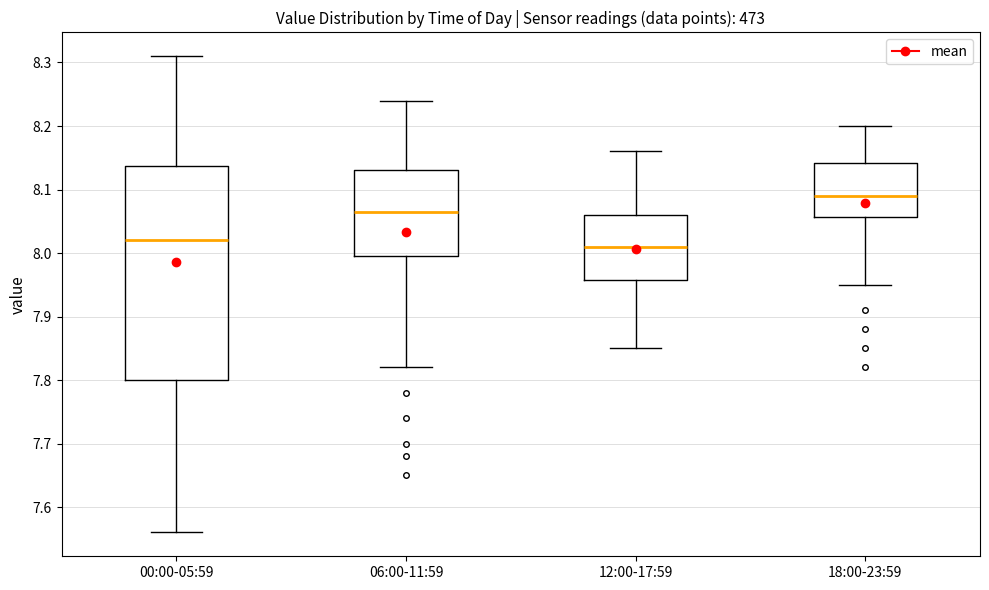

Reading left to right, read every box against the y-axis: the position of its median line, the range the box covers, and the ends of its whiskers. The values are not printed on the chart, so give them approximately, as read against the axis.

00:00-05:59: median 8.02, box 7.80 to 8.14, whiskers 7.56 to 8.31
06:00-11:59: median 8.07, box 8.00 to 8.13, whiskers 7.82 to 8.24
12:00-17:59: median 8.01, box 7.96 to 8.06, whiskers 7.85 to 8.16
18:00-23:59: median 8.09, box 8.06 to 8.14, whiskers 7.95 to 8.20